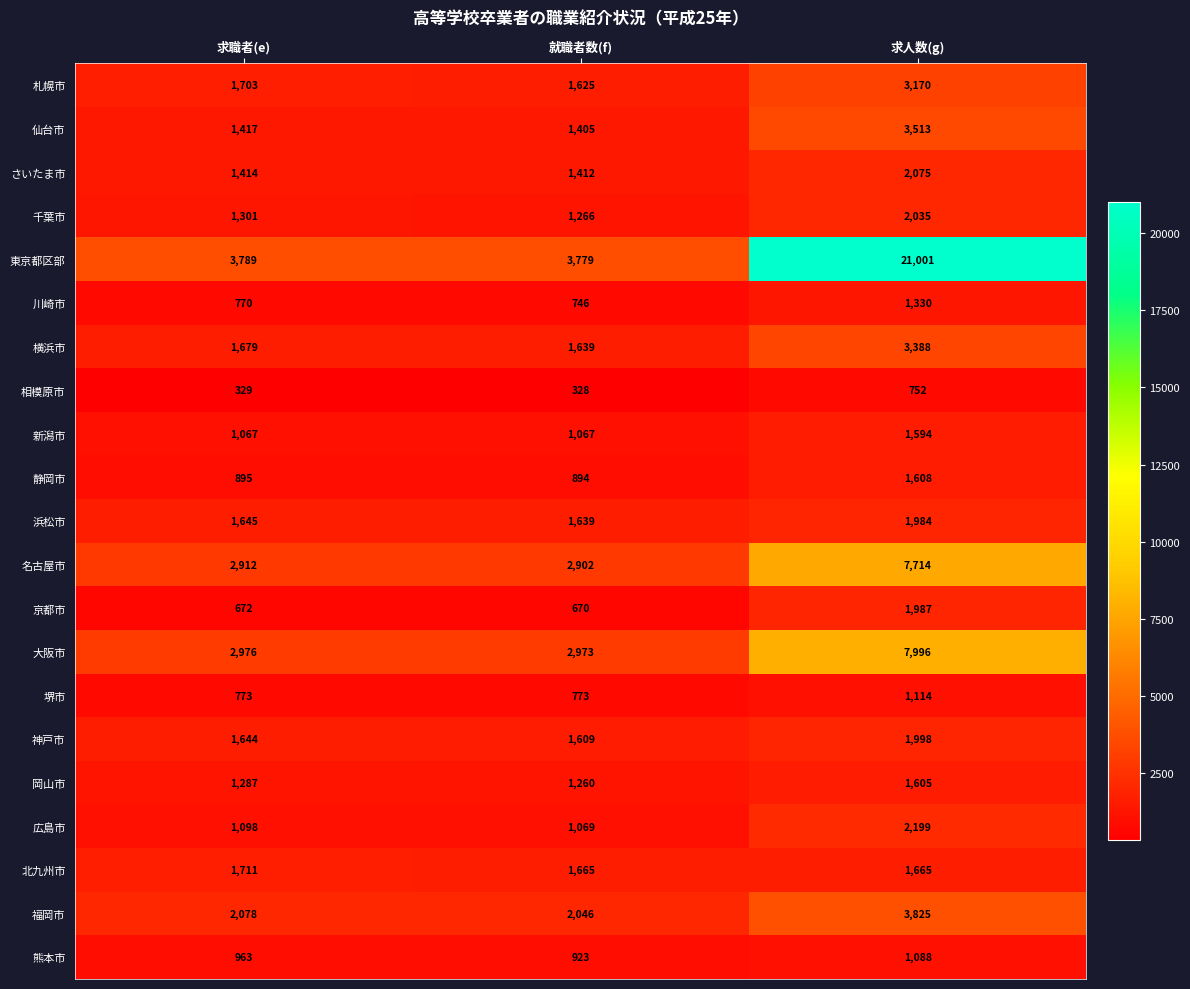

What is the smallest value displayed?

328